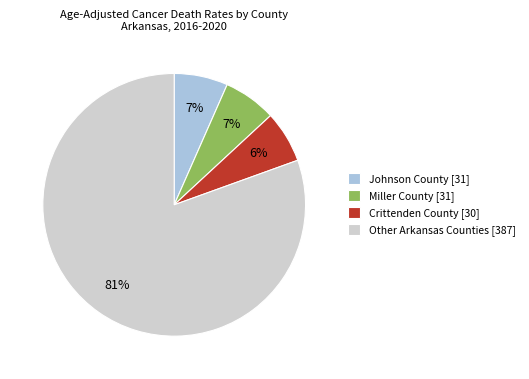

Does Other Arkansas Counties [387] represent more than half of the total?

Yes